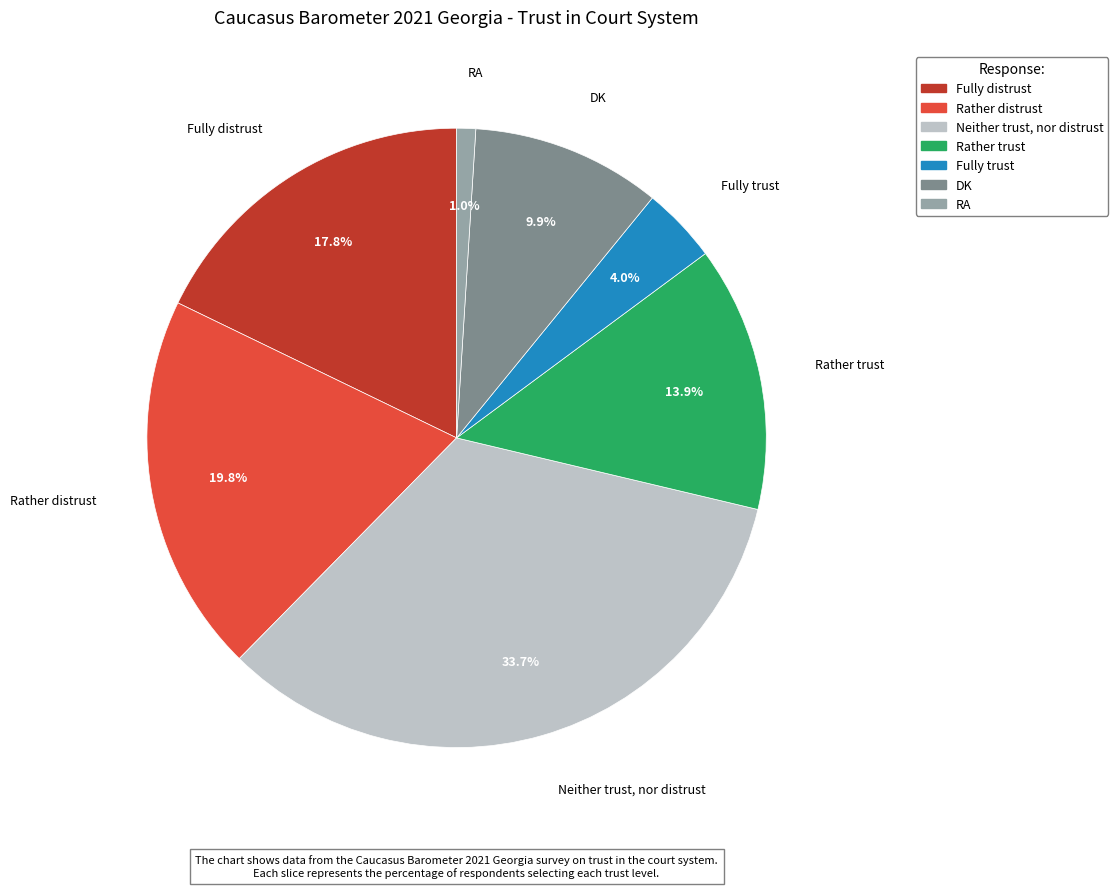

Which has a higher value, Rather distrust or DK?

Rather distrust